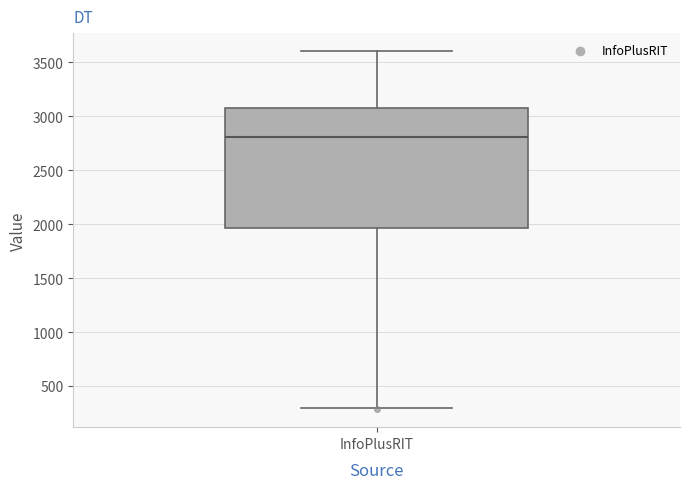

Read this box plot against the y-axis: the position of the median line, the range covered by the box, and the ends of both whiskers. The values are not printed on the chart, so give them approximately, as read against the axis.

median 2800, box 1950 to 3050, whiskers 300 to 3600